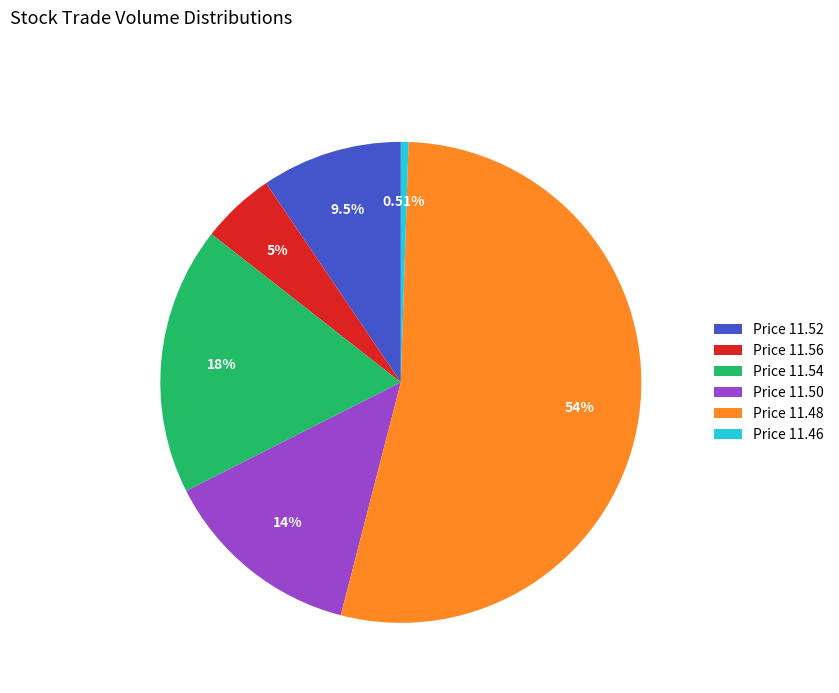

Which category accounts for the majority?

Price 11.48